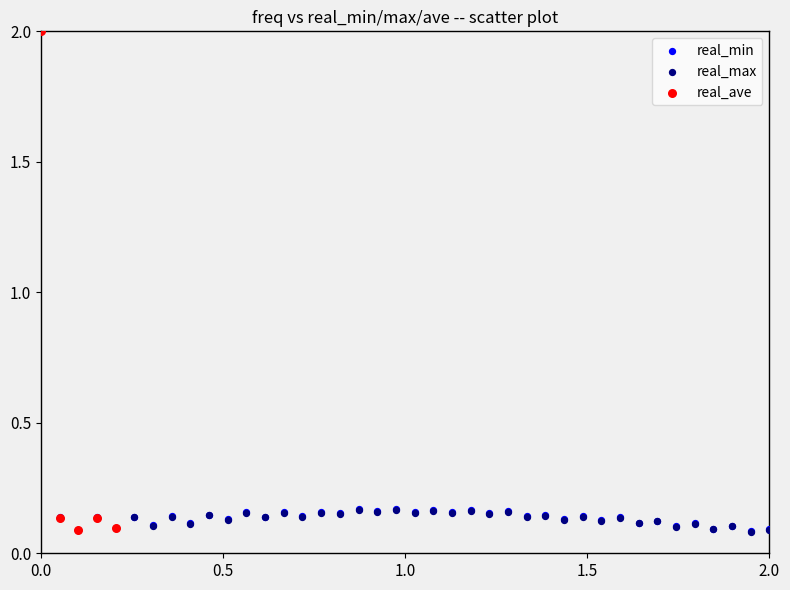

What are all the series names shown in the legend?

real_min, real_max, real_ave